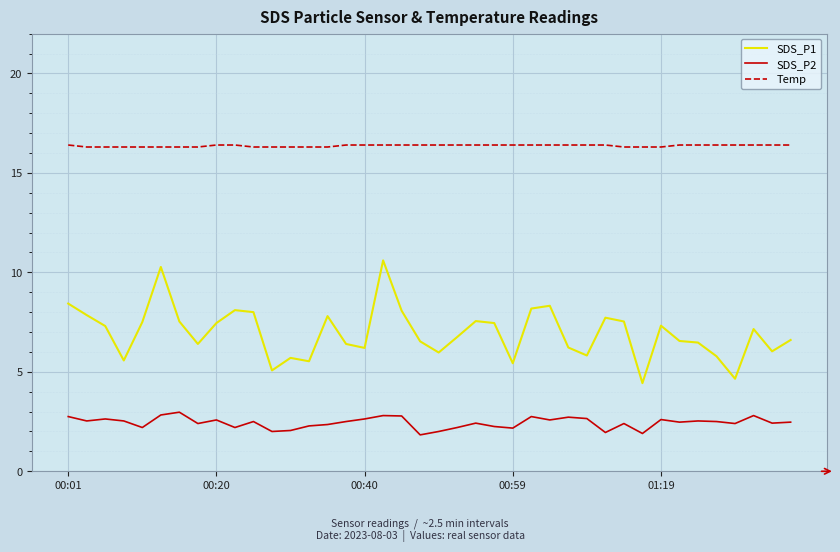

What is the smallest value displayed?

1.8